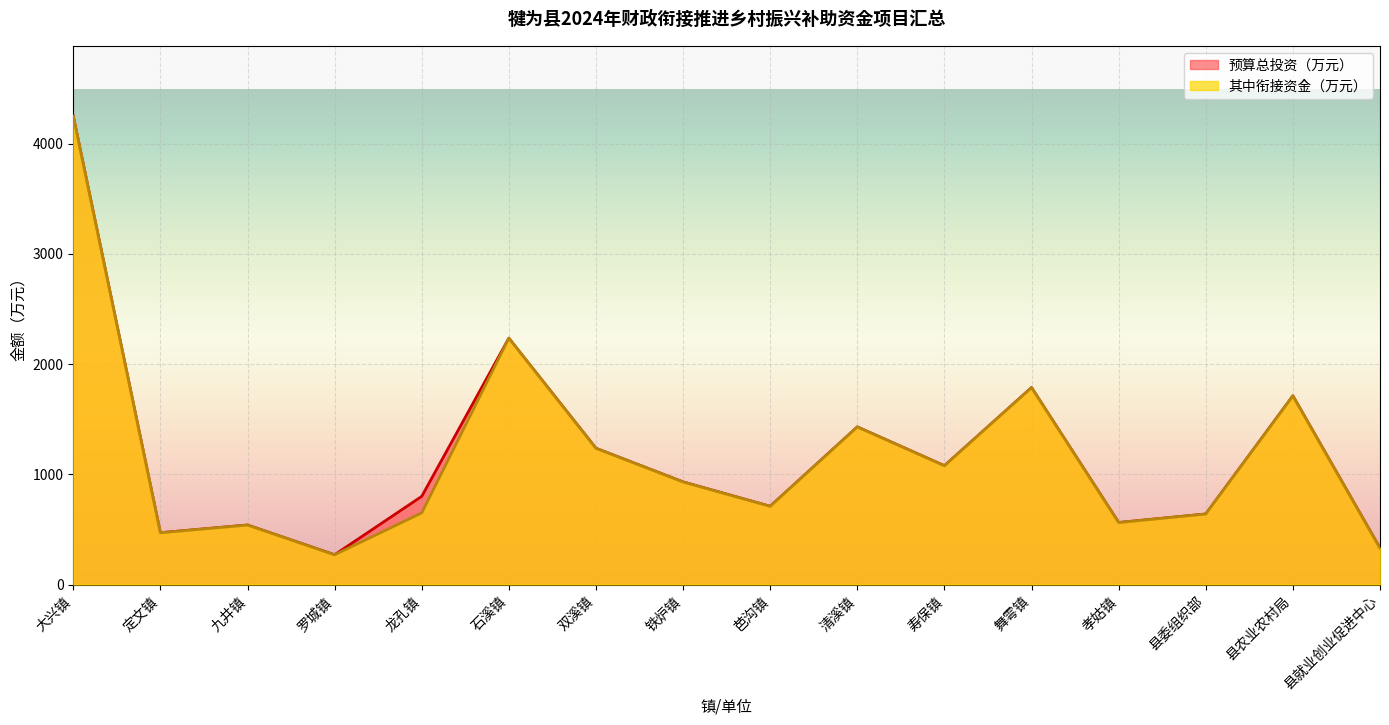

Reading right to left, what are all the values shown in this chart?

预算总投资（万元）: 县就业创业促进中心=330.0	县农业农村局=1712.0	县委组织部=640.0	孝姑镇=562.6	舞雩镇=1787.0	寿保镇=1078.0	清溪镇=1430.0	芭沟镇=709.8	铁炉镇=931.0	双溪镇=1236.1	石溪镇=2235.0	龙孔镇=800.0	罗城镇=270.0	九井镇=540.0	定文镇=470.0	大兴镇=4250.0
其中衔接资金（万元）: 县就业创业促进中心=330.0	县农业农村局=1712.0	县委组织部=640.0	孝姑镇=562.6	舞雩镇=1787.0	寿保镇=1078.0	清溪镇=1430.0	芭沟镇=709.8	铁炉镇=931.0	双溪镇=1236.1	石溪镇=2235.0	龙孔镇=650.0	罗城镇=270.0	九井镇=540.0	定文镇=470.0	大兴镇=4250.0